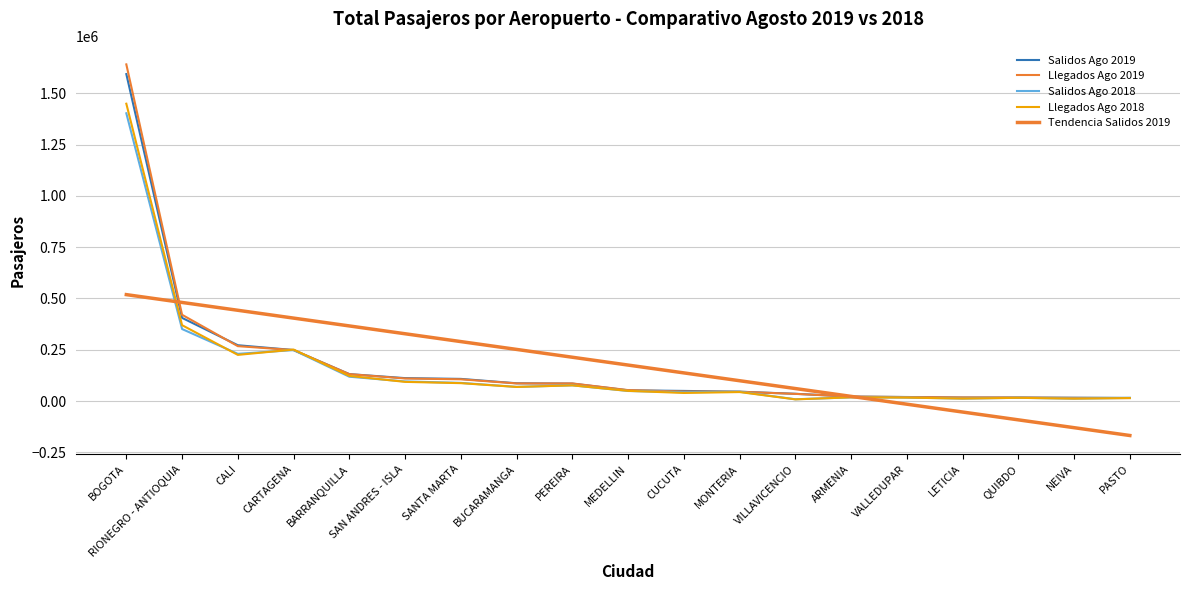

True or false: Tendencia Salidos 2019 and Salidos Ago 2019 intersect in this chart.

True